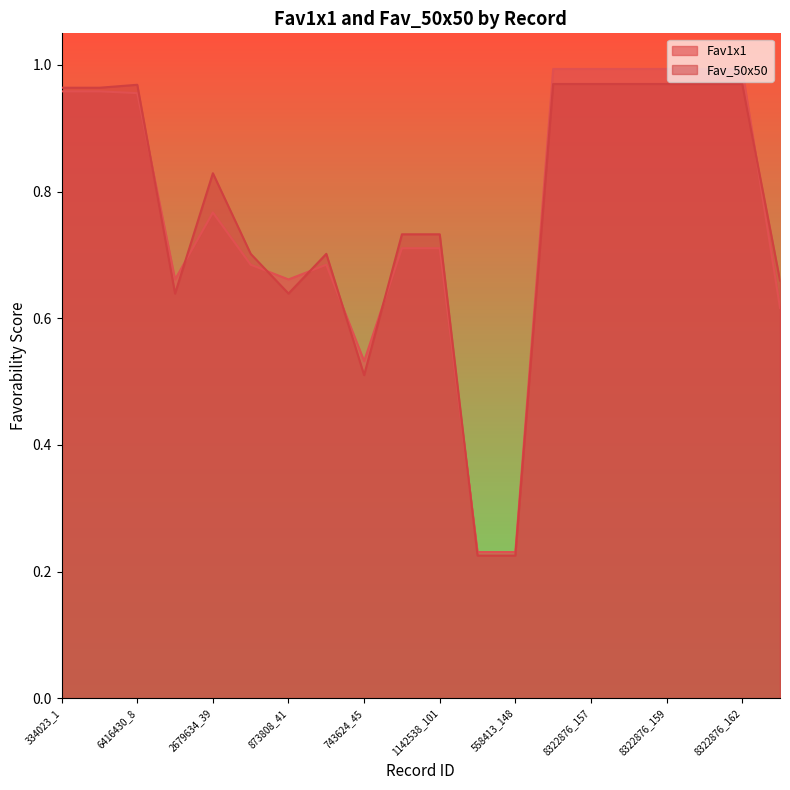

At 8322876_160, list the series in order from smallest to largest.

Fav_50x50, Fav1x1